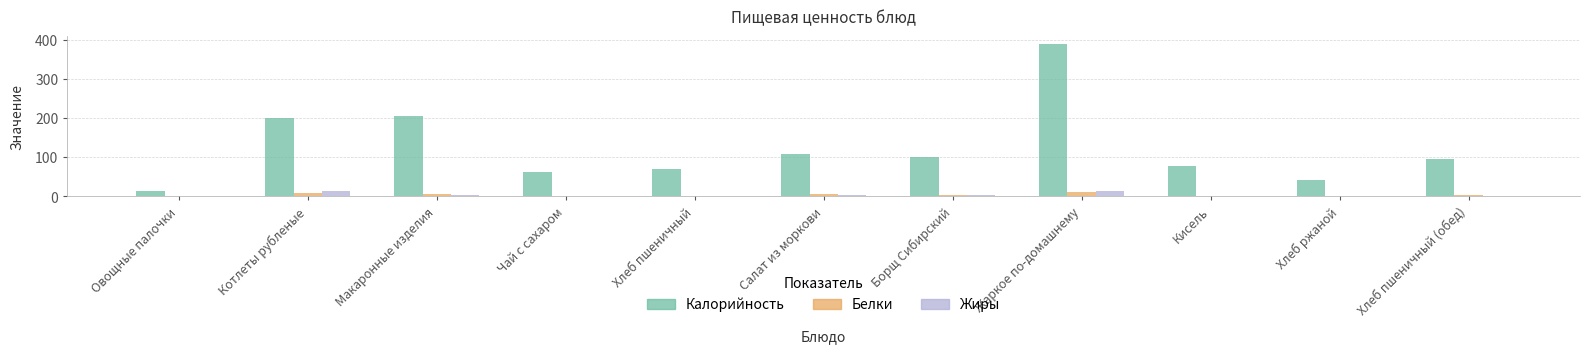

What is the average value of the Жиры series?

3.6